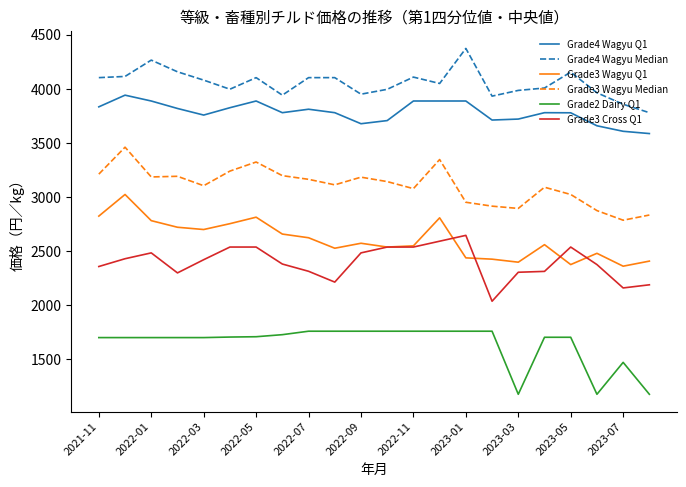

True or false: Grade3 Wagyu Q1 and Grade4 Wagyu Q1 intersect in this chart.

False